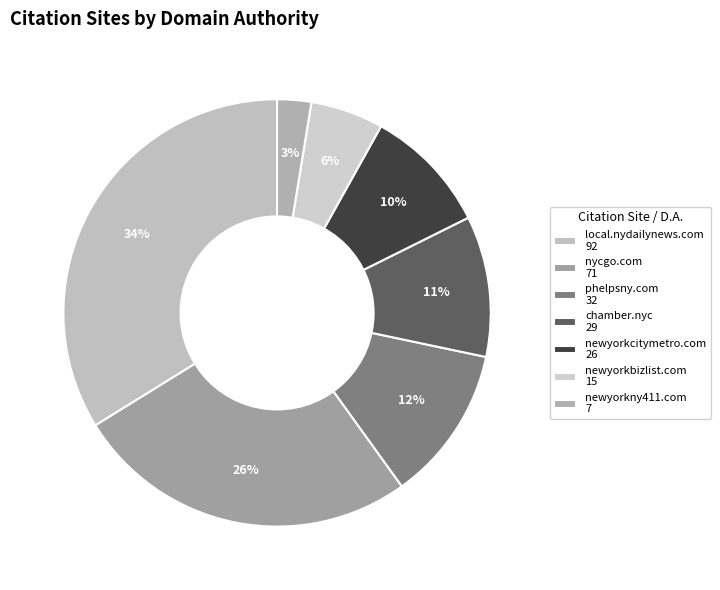

To the nearest percent, what is the difference between the newyorkbizlist.com and nycgo.com slice percentages?

21%